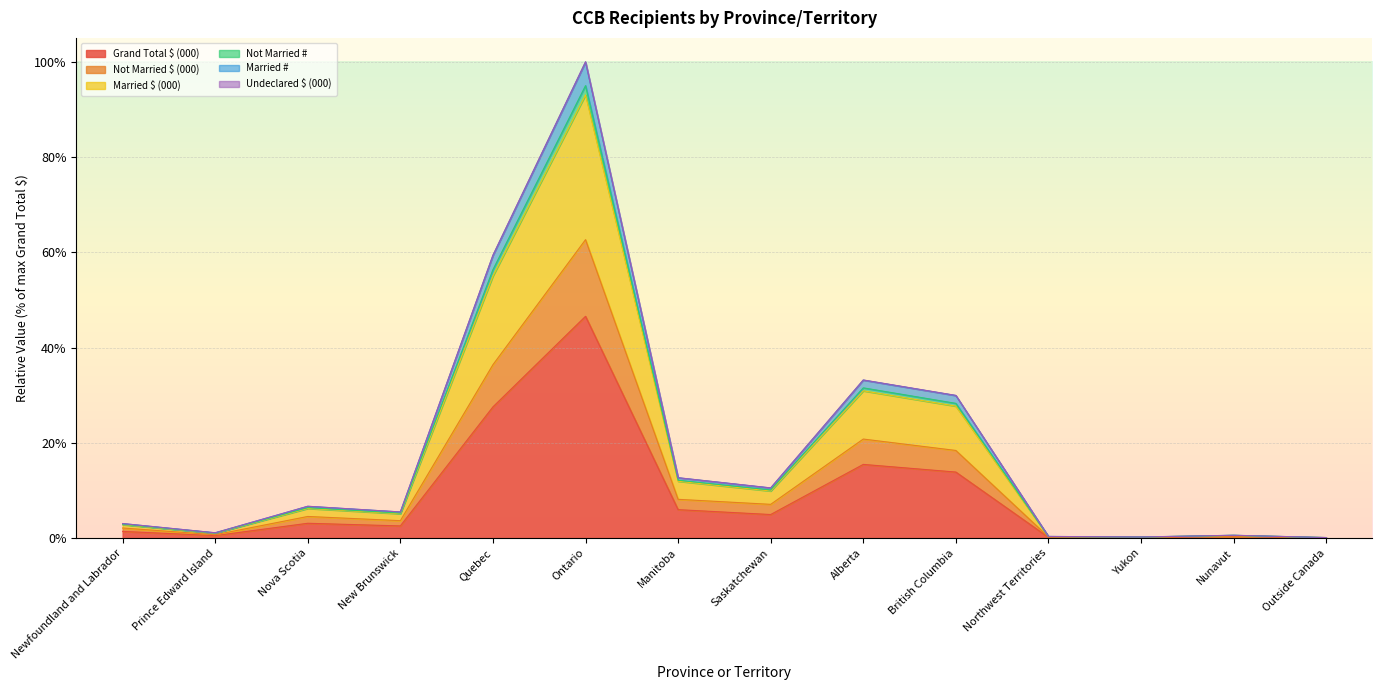

Rank the series at Yukon from lowest to highest value.

Grand Total $ (000), Not Married $ (000), Undeclared $ (000), Married #, Not Married #, Married $ (000)